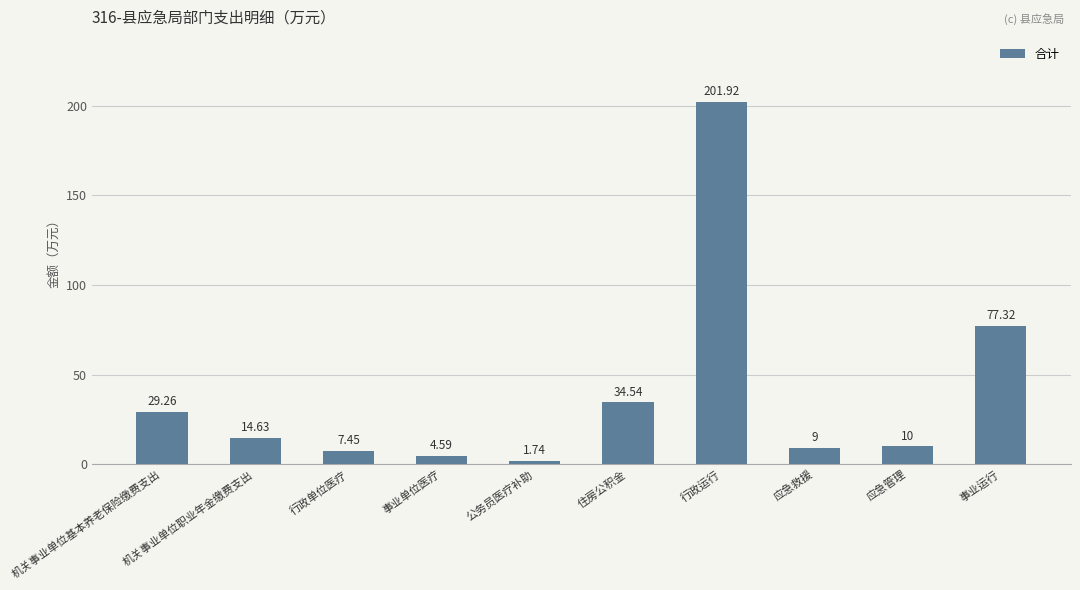

What is the average value?

39.0